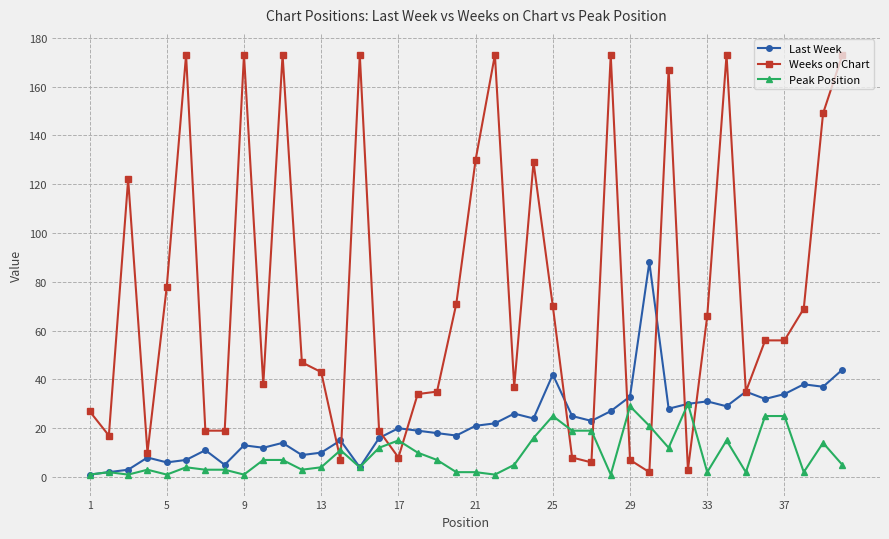

True or false: Peak Position has more than 2 interior local peaks.

True